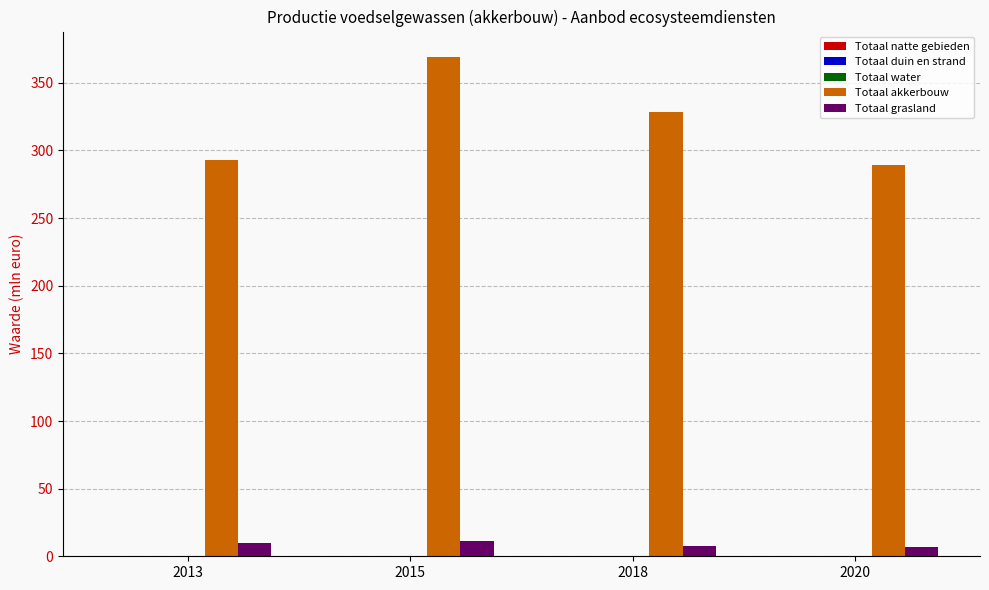

Is it true that Totaal grasland equals 7.4 at 2018?

True